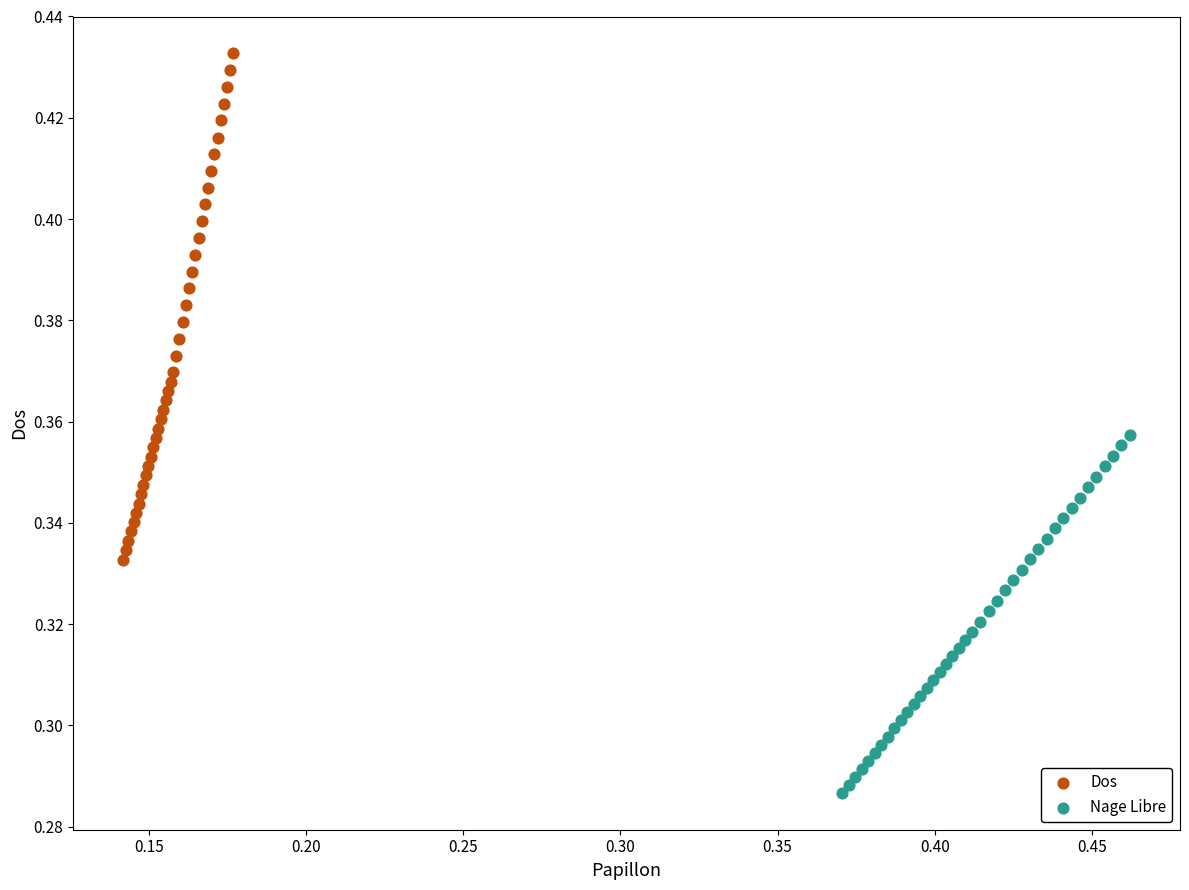

Which series reaches the minimum Y coordinate?

Nage Libre